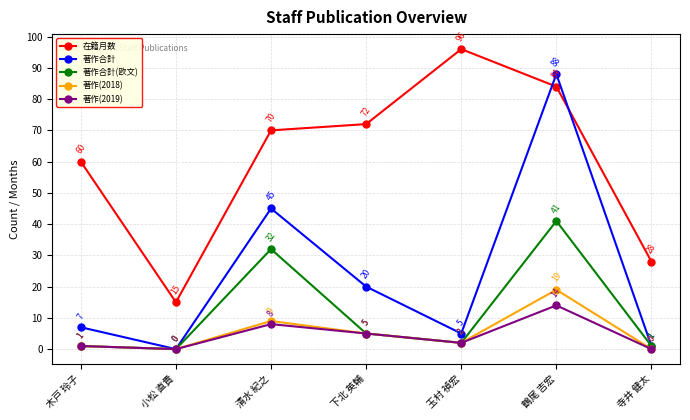

Which series changed the most between 玉村 禎宏 and 寺井 健太?

在籍月数